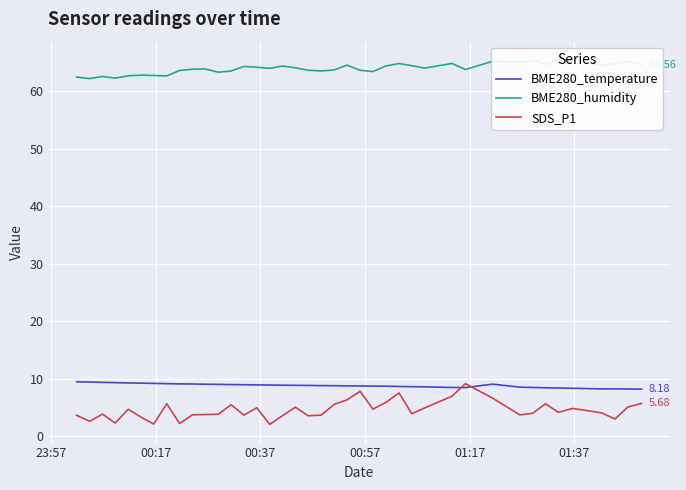

What are all the series names shown in the legend?

BME280_temperature, BME280_humidity, SDS_P1